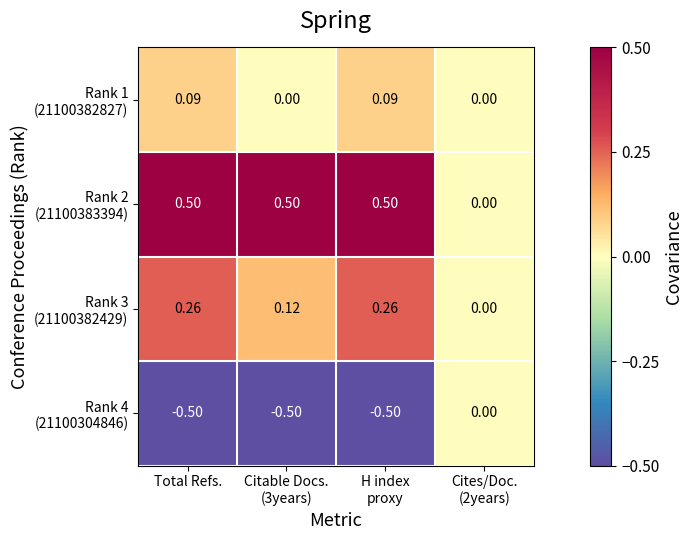

How many categories are shown in the chart?

4